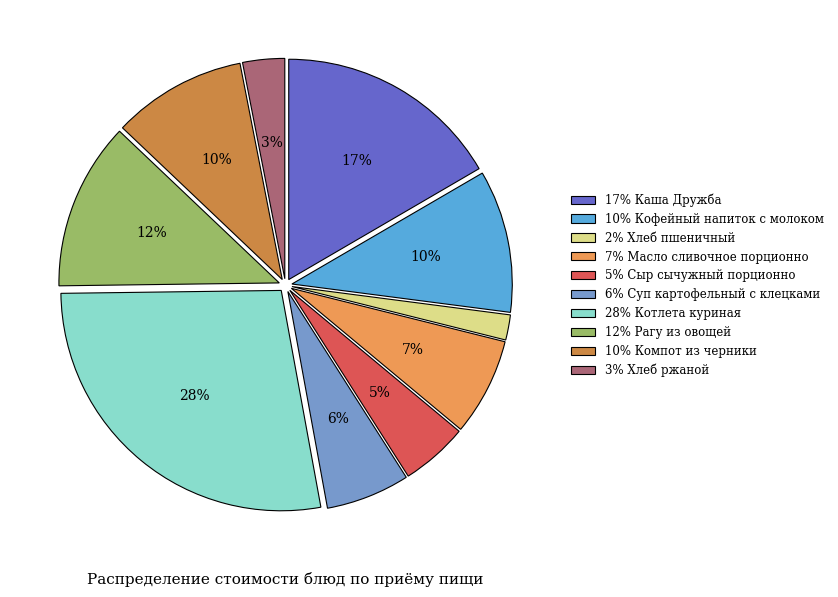

What is the largest slice in the pie chart?

28% Котлета куриная